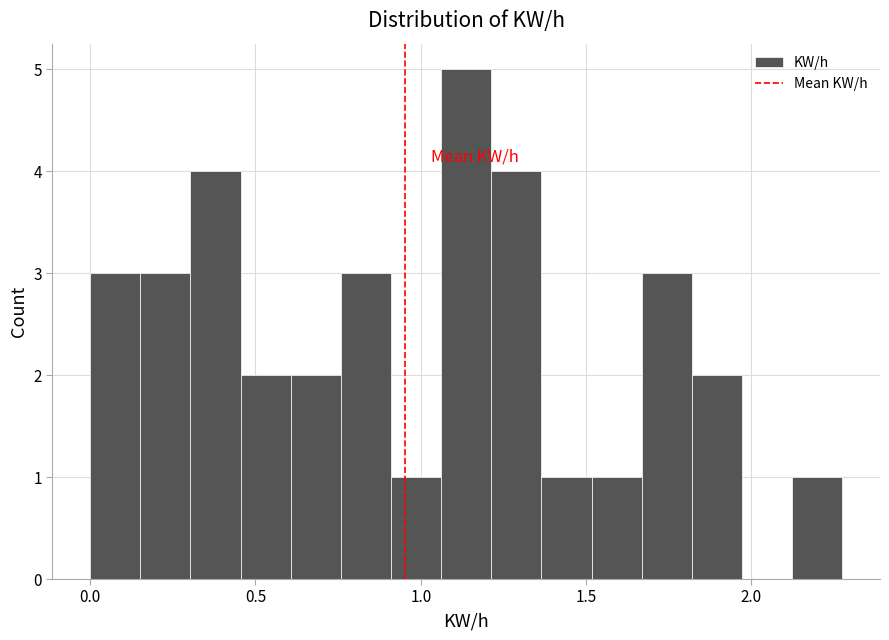

Around what value on the x-axis is the tallest bar? Give the approximate position of its centre, as read against the axis.

1.15